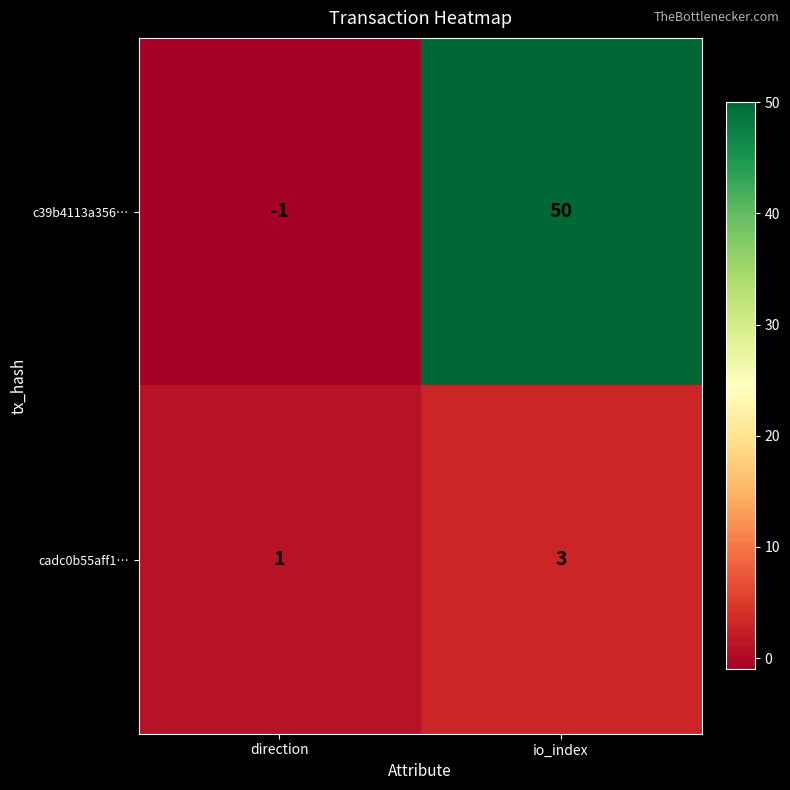

At which category does the chart reach its minimum across all series?

direction